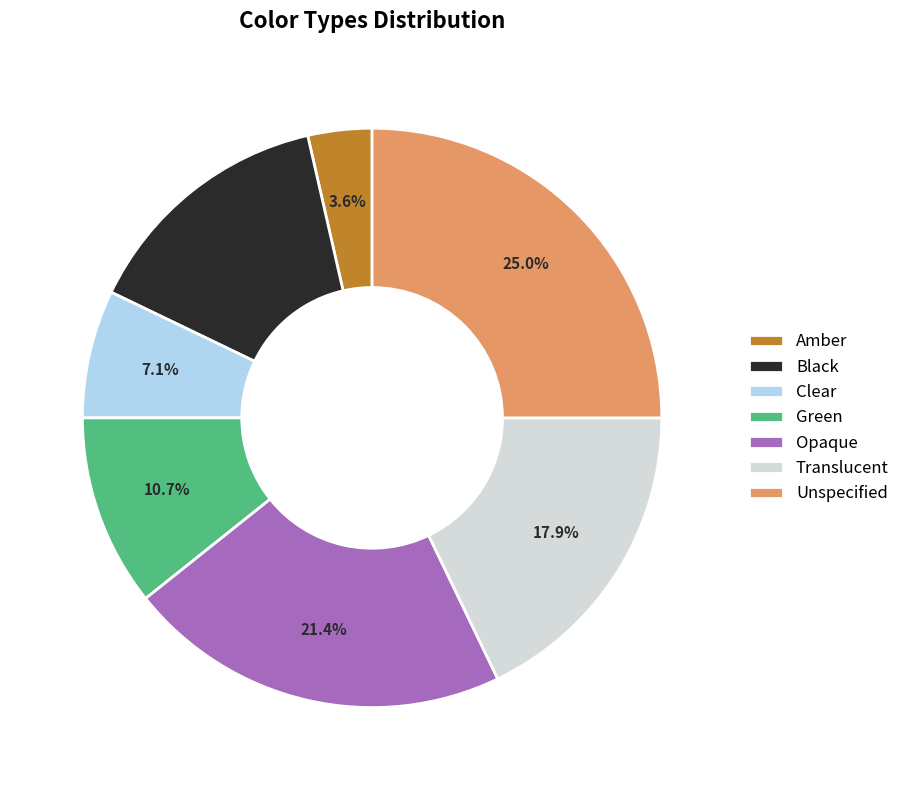

What percentage do Green and Amber together represent?

14.3%